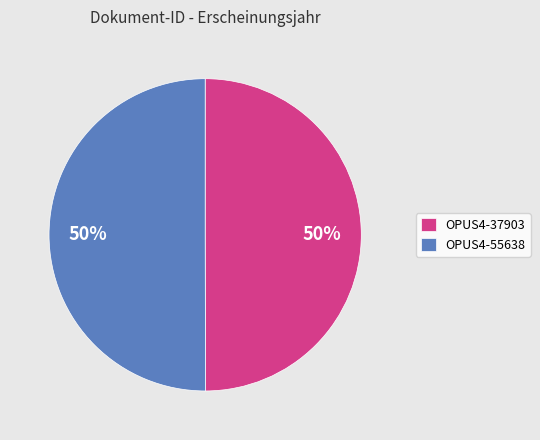

How many slices are in this pie chart?

2